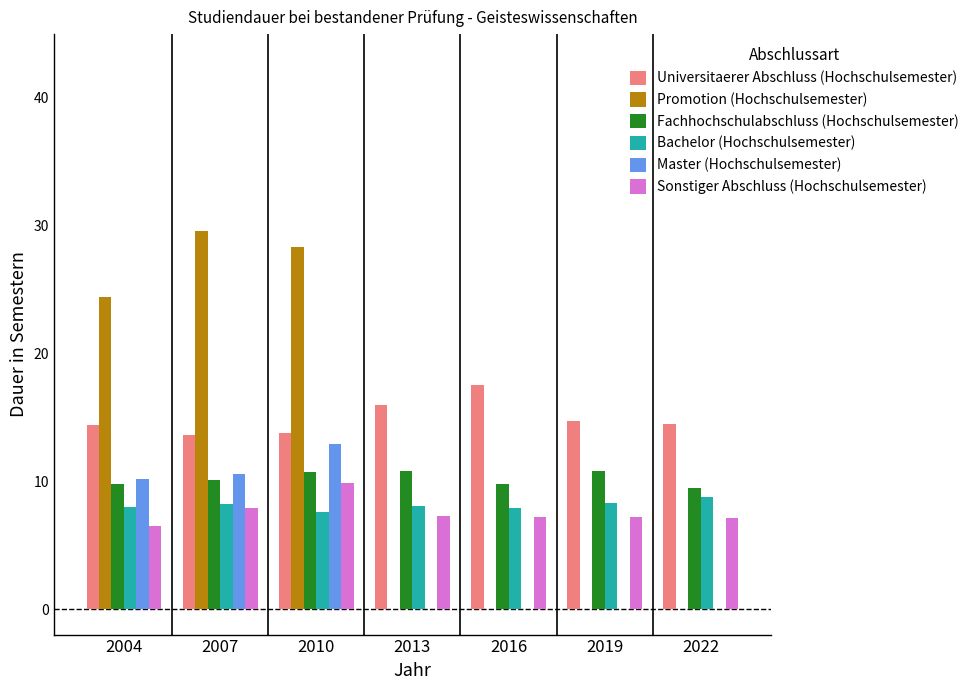

The Sonstiger Abschluss (Hochschulsemester) series shows 11.7 at 2007. True or false?

False